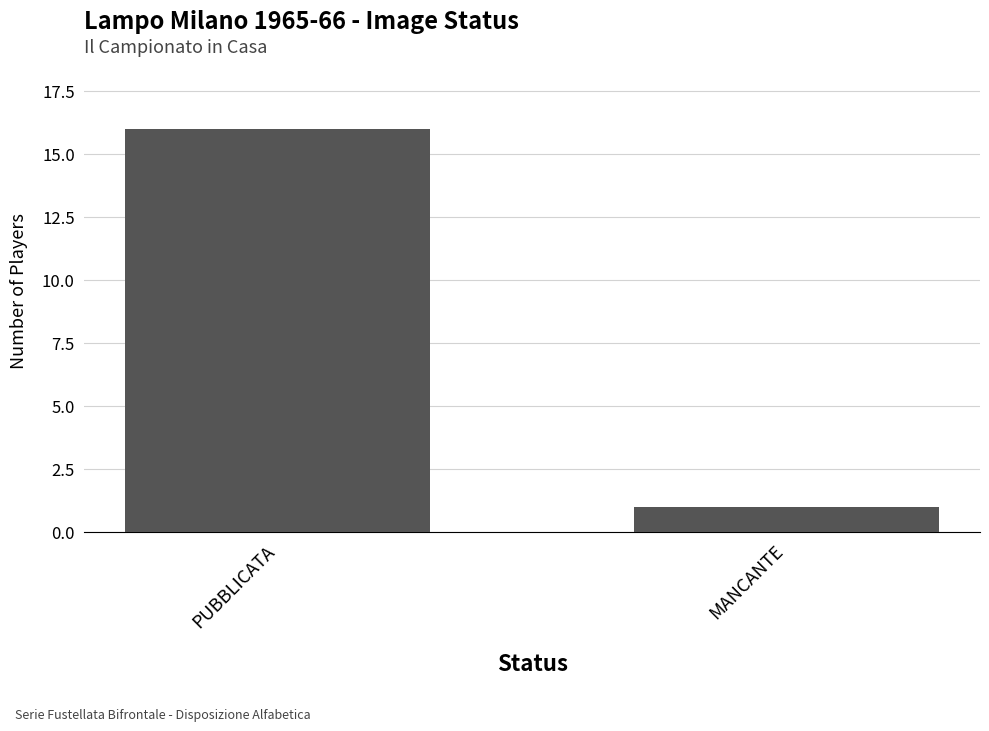

What is the change in value from PUBBLICATA to MANCANTE?

-15